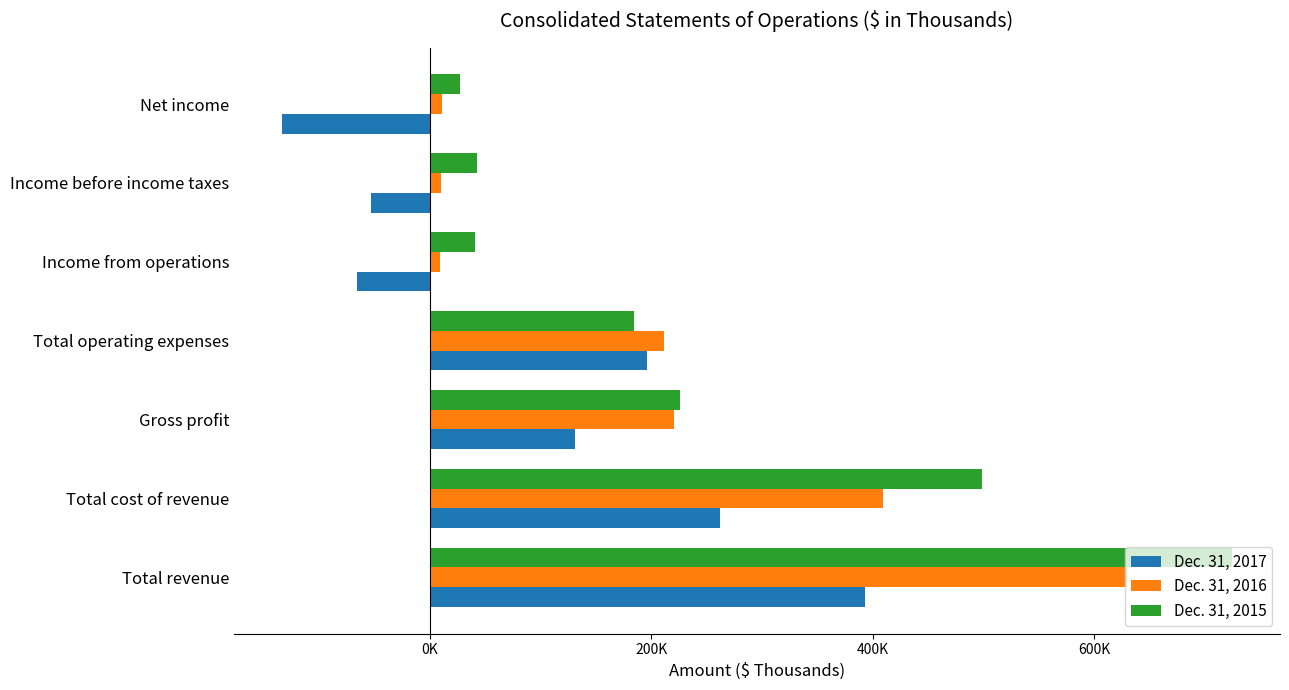

What are all the series names shown in the legend?

Dec. 31, 2017, Dec. 31, 2016, Dec. 31, 2015